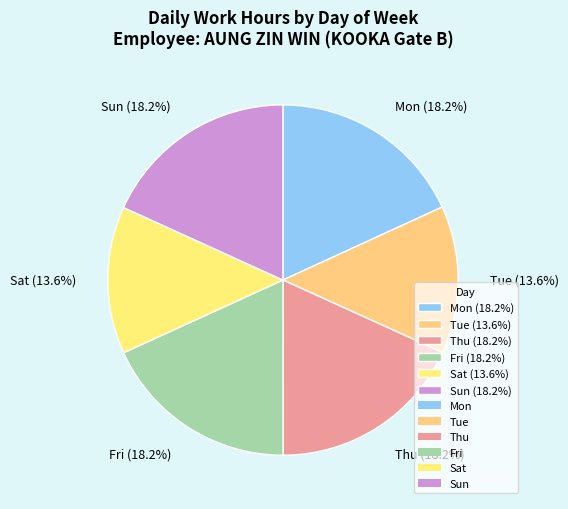

What is the total percentage of Thu (18.2%) and Sat (13.6%)?

31.8%